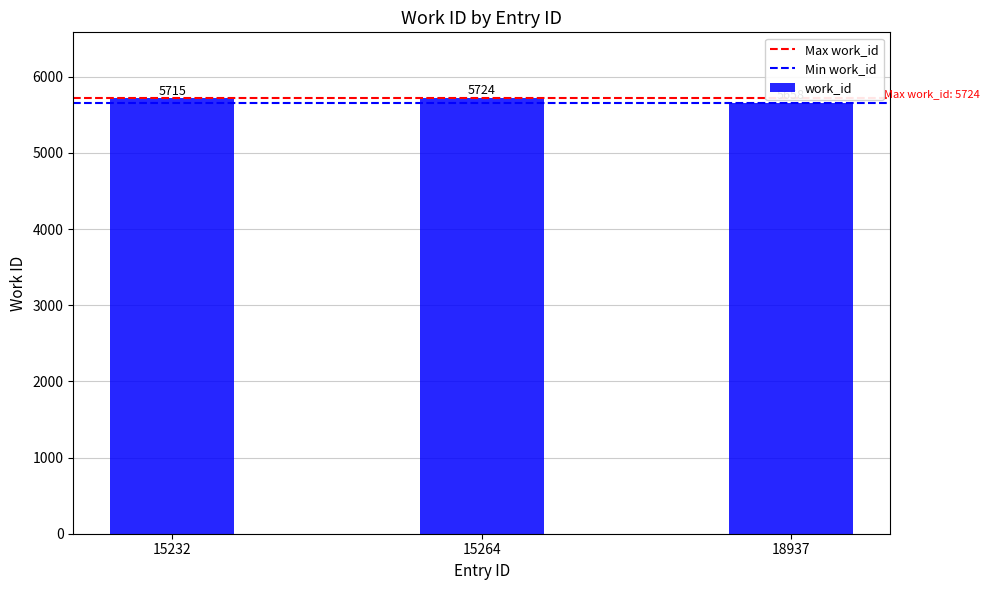

What is the change in value from 15232 to 15264?

+9